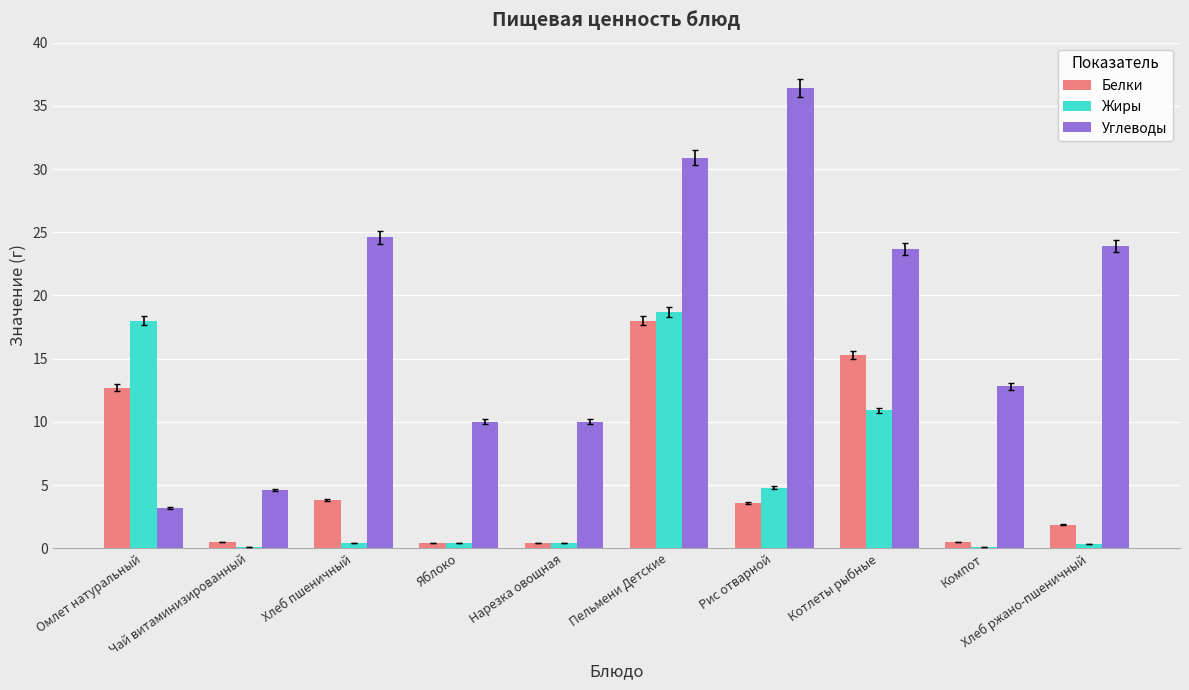

Count the number of categories in the chart.

10